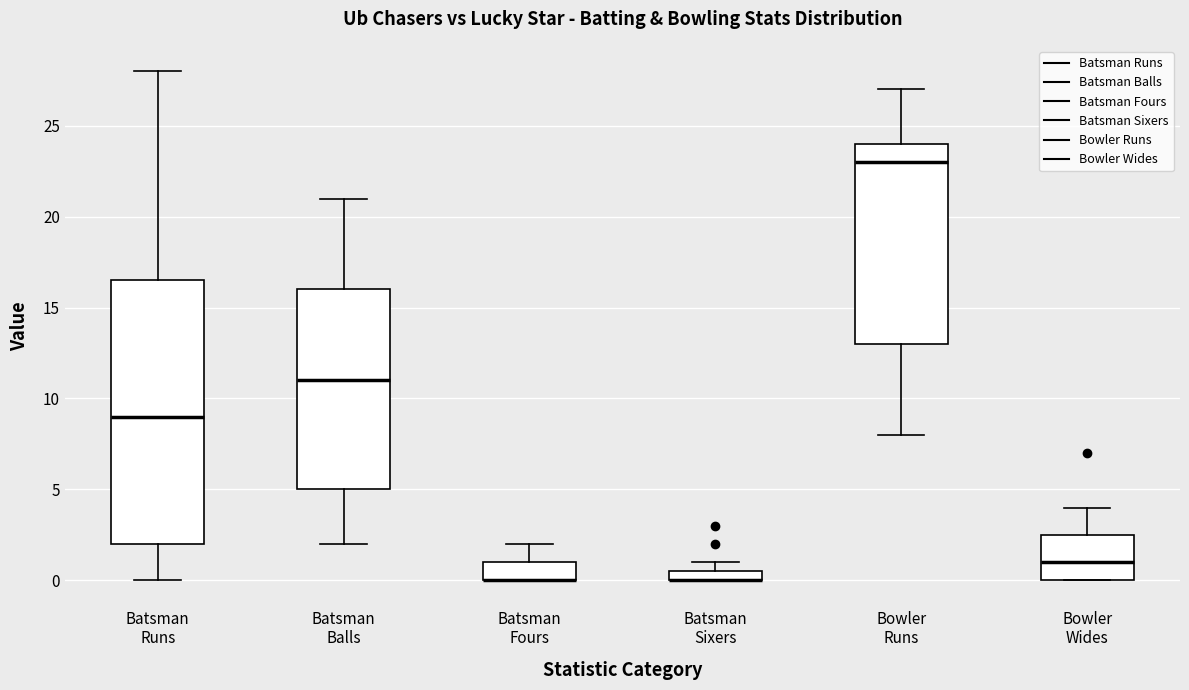

Where is the lower edge of the box for Batsman Sixers on the y-axis? The values are not printed on the chart, so give them approximately, as read against the axis.

0.0